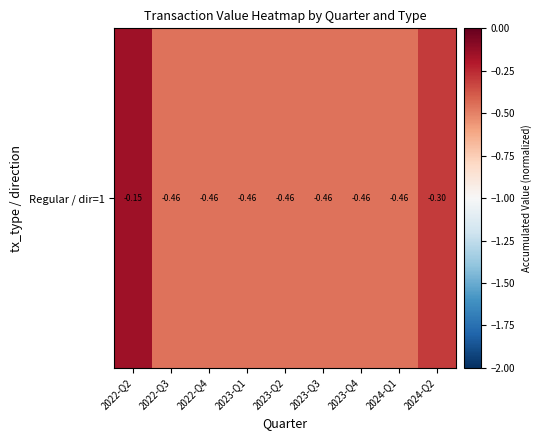

Reading left to right, transcribe all the data shown in this chart.

2022-Q2=-0.2	2022-Q3=-0.5	2022-Q4=-0.5	2023-Q1=-0.5	2023-Q2=-0.5	2023-Q3=-0.5	2023-Q4=-0.5	2024-Q1=-0.5	2024-Q2=-0.3